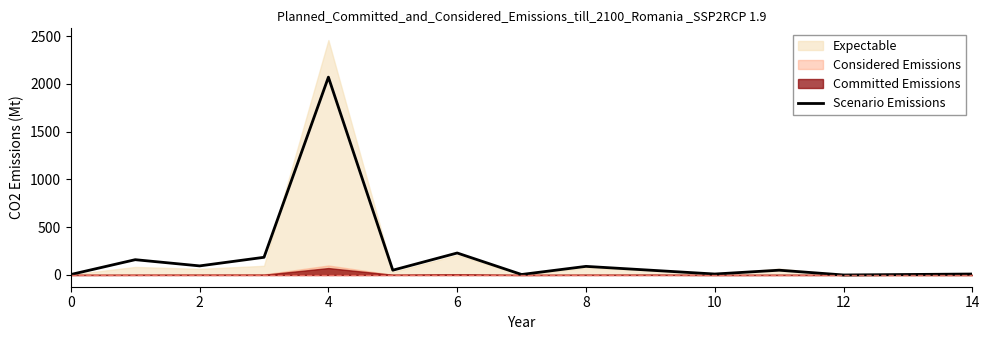

Reading right to left, what are all the values shown in this chart?

10	5	0	50	10	50	90	5	230	50	2070	185	95	160	5